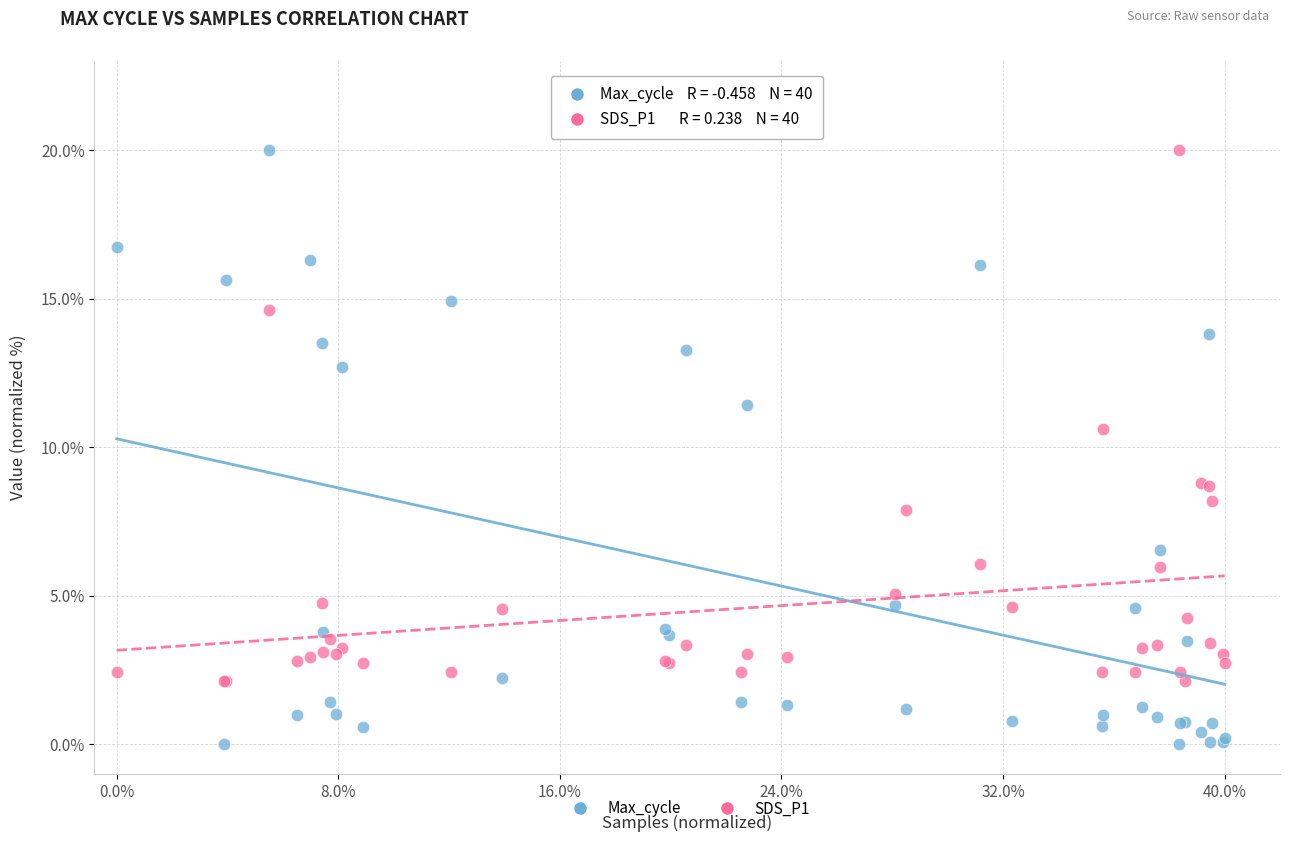

Across all series, what Y value is closest to 10?

10.6